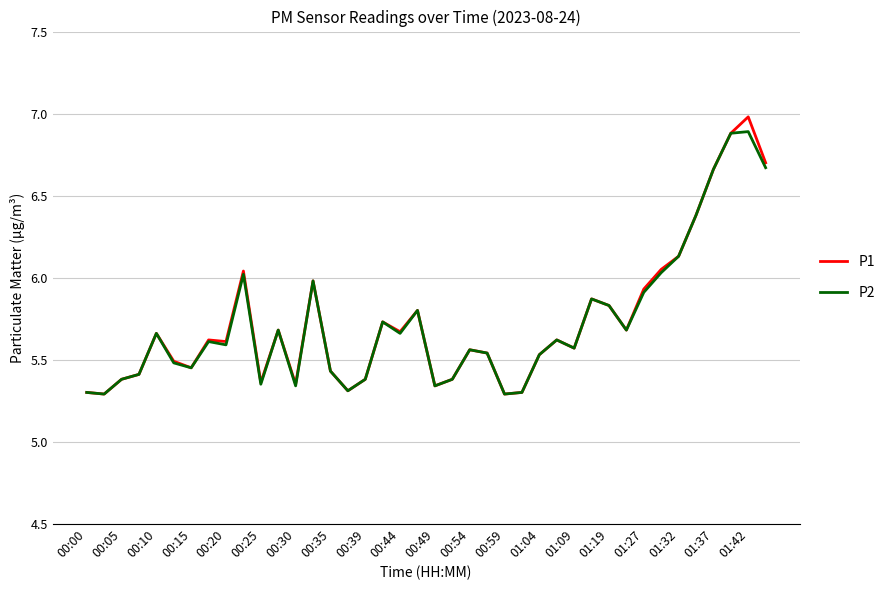

Which series has the widest spread of values?

P1